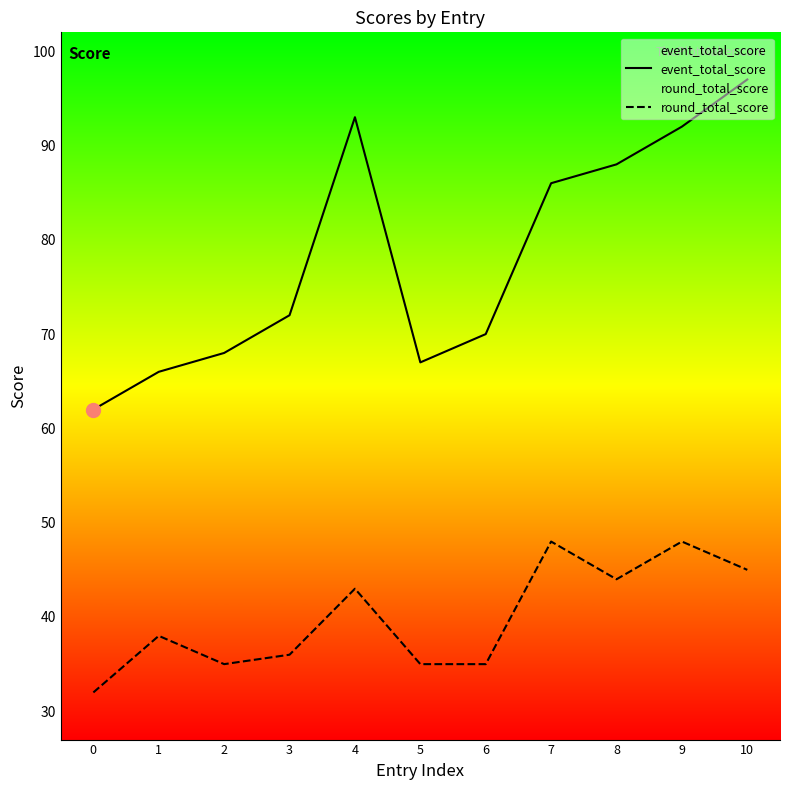

Which series has the widest spread of values?

event_total_score